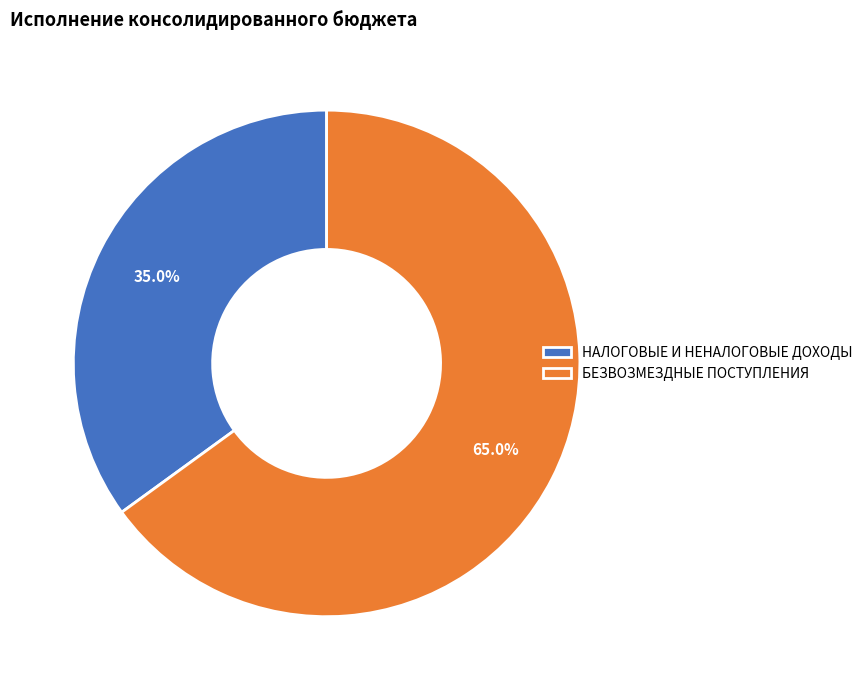

Count the number of slices in the pie.

2